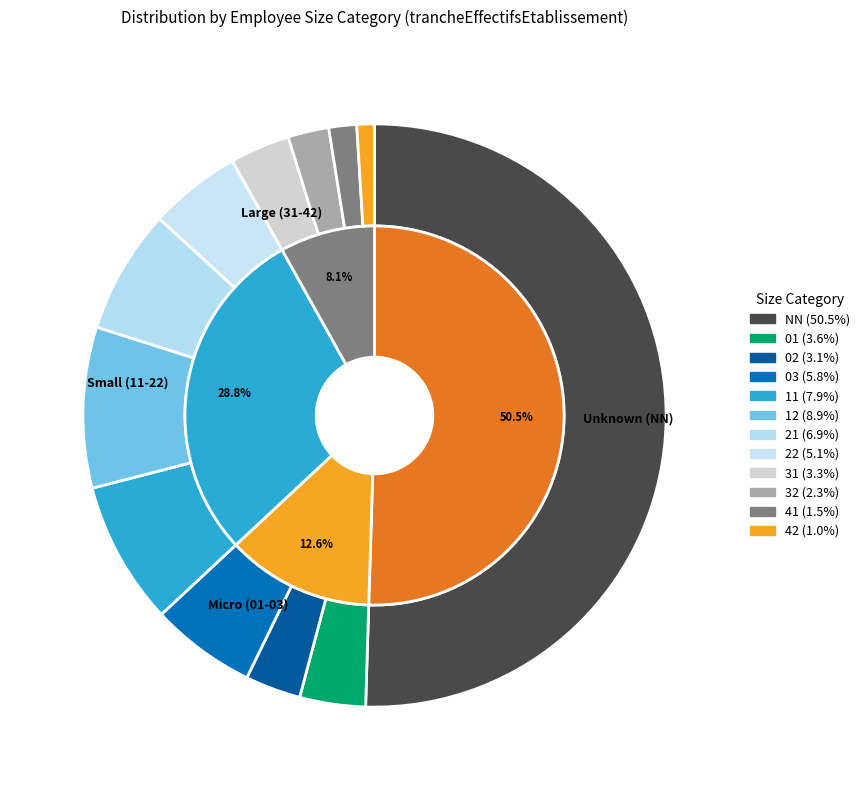

Do 12 and 41 together represent more than half of the pie?

No